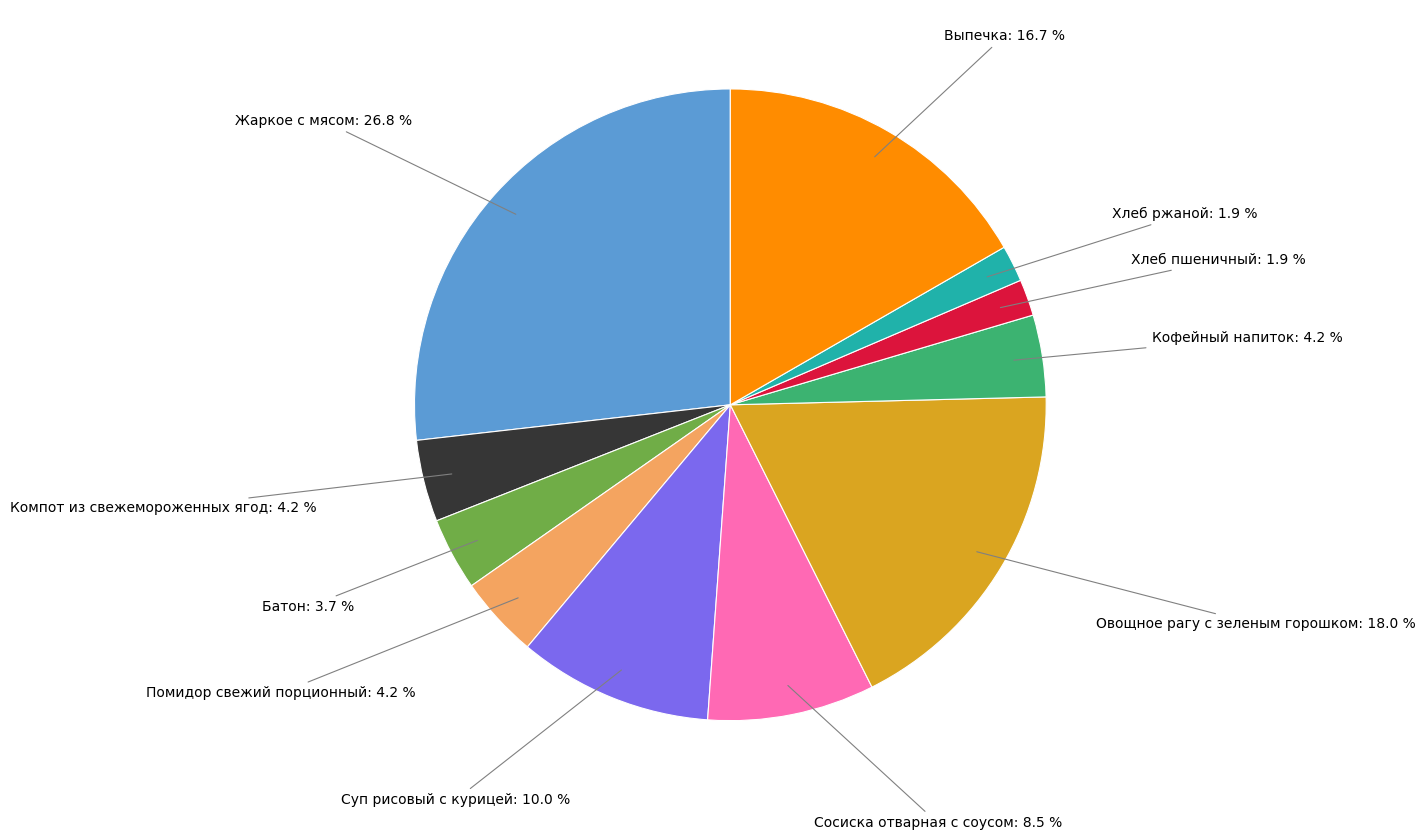

To the nearest percent, what is the combined percentage of Хлеб ржаной and Помидор свежий порционный?

6%